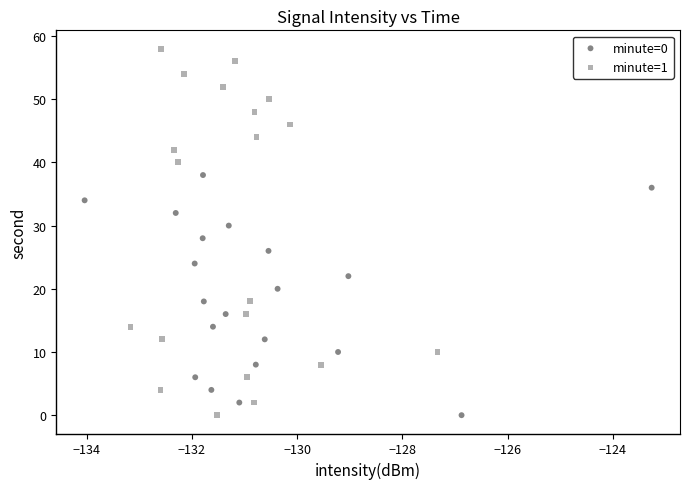

Which series has the largest Y range (max minus min)?

minute=1